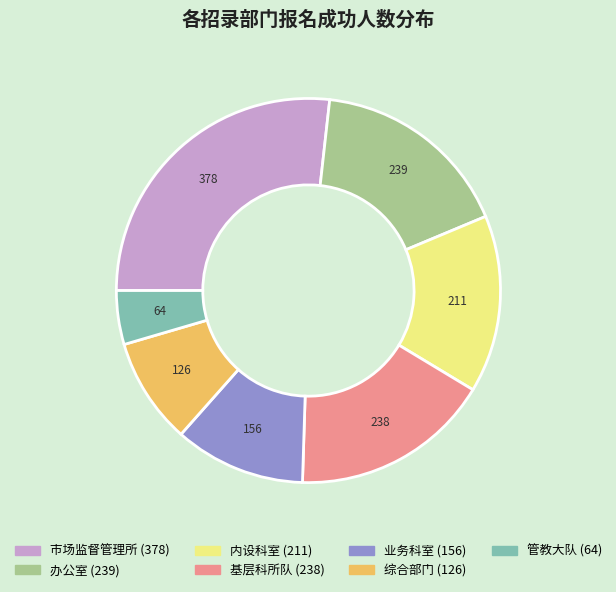

Combined, do 市场监督管理所 and 综合部门 account for over 50%?

No